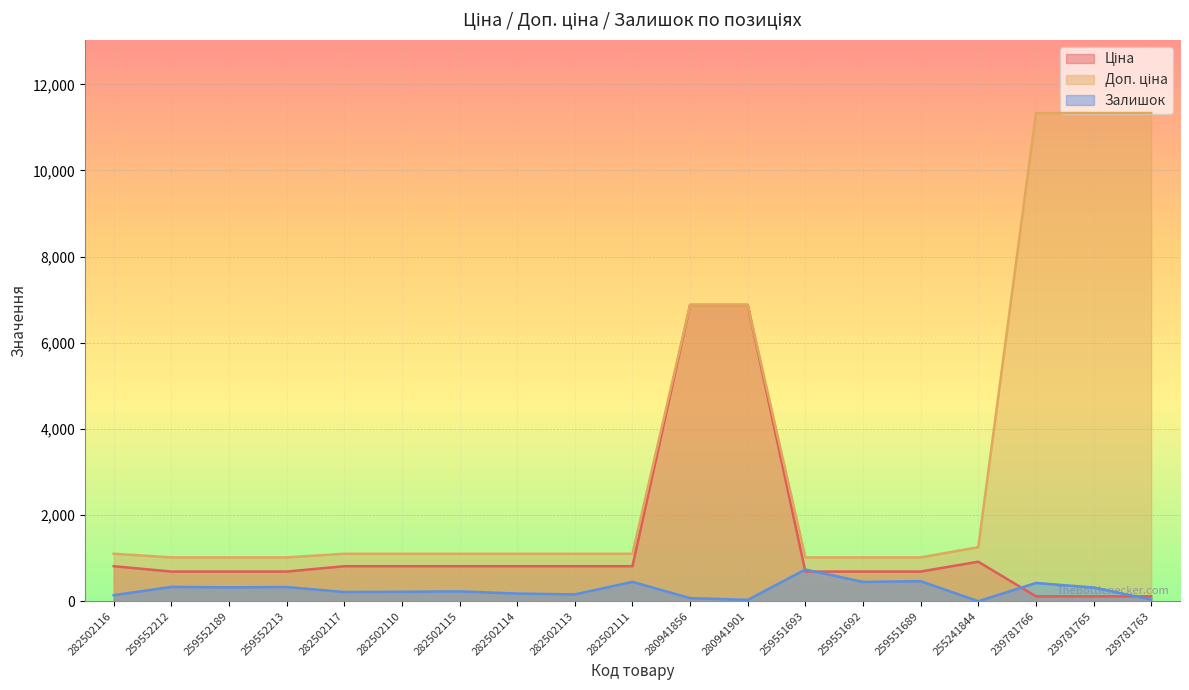

Is it true that Доп. ціна equals 1101.8 at 282502115?

True